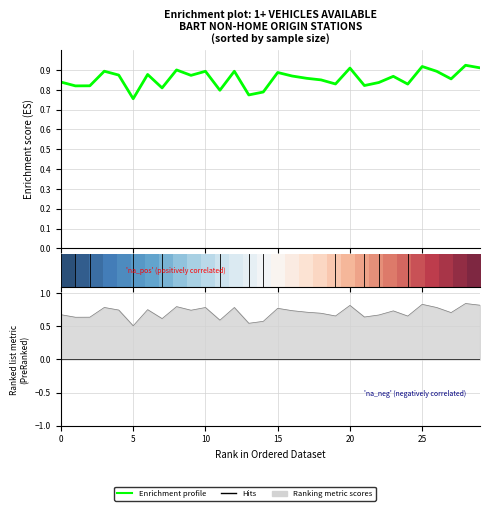

At how many categories does at least one series exceed 0?

30